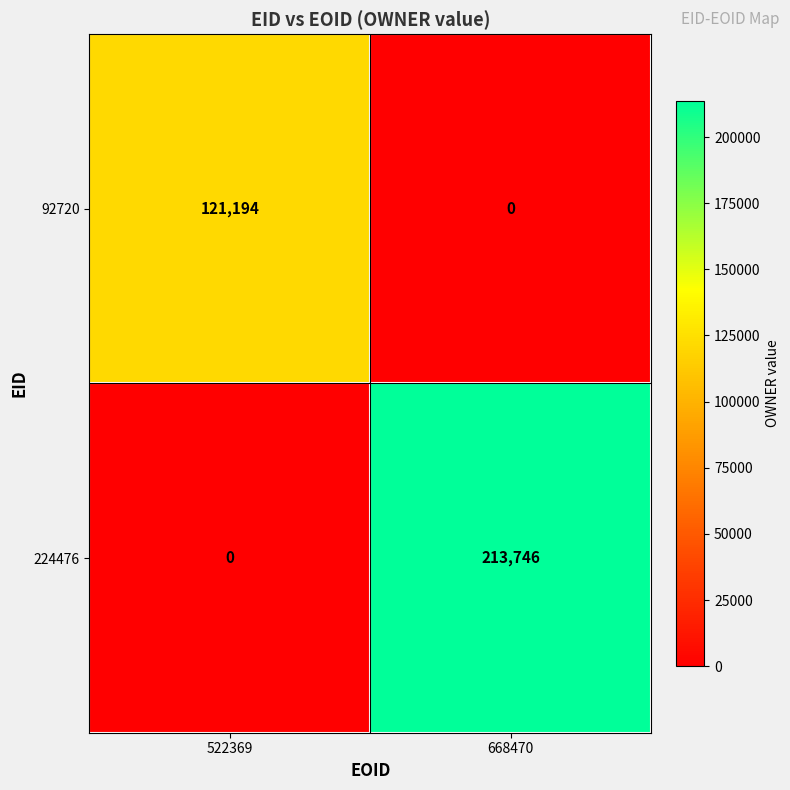

The value of 224476 at 668470 is 213746. True or false?

True